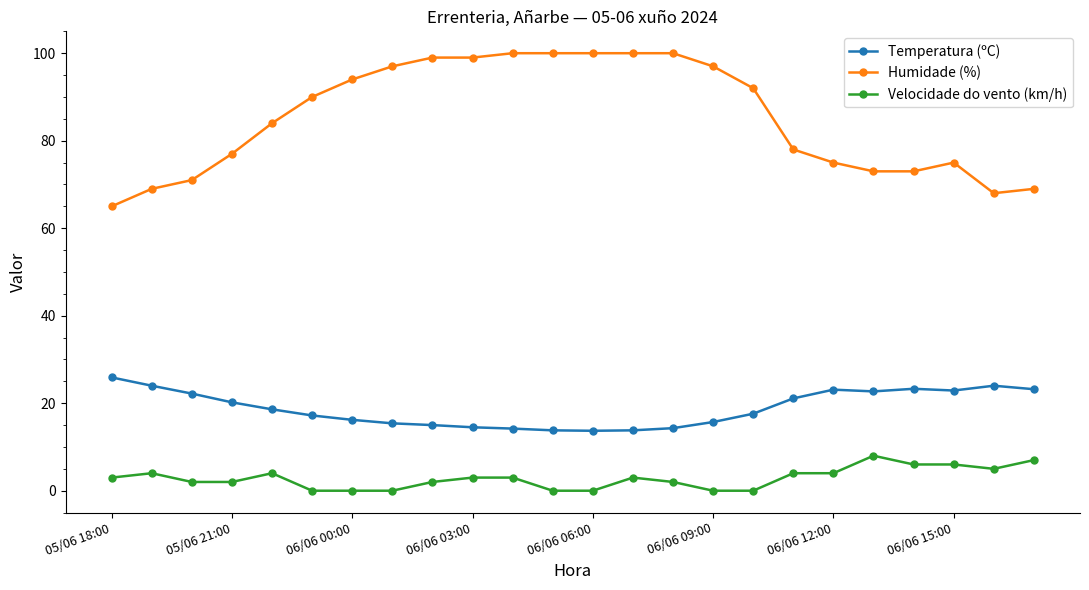

How many lines are shown in the chart?

3